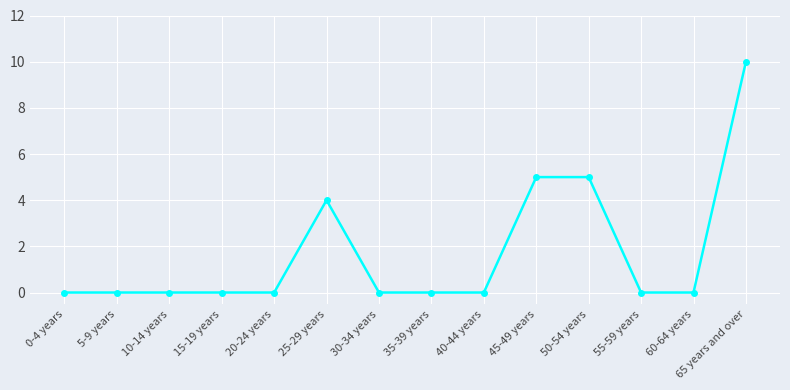

What is the average value?

2